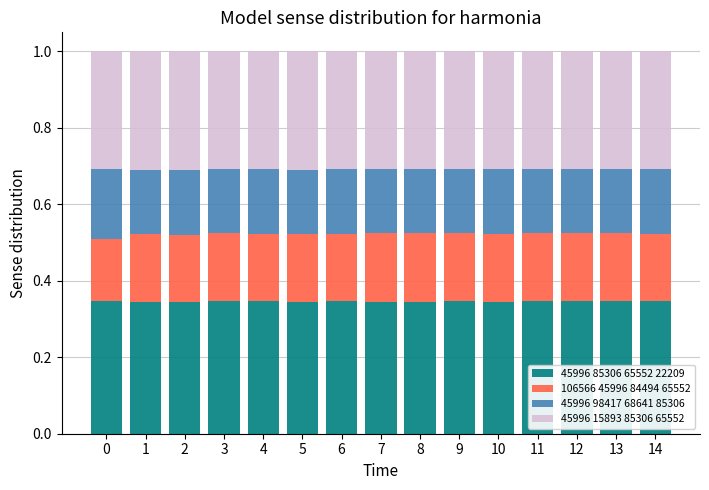

True or false: 45996 85306 65552 22209 has a value of 0.3 at 14.

True